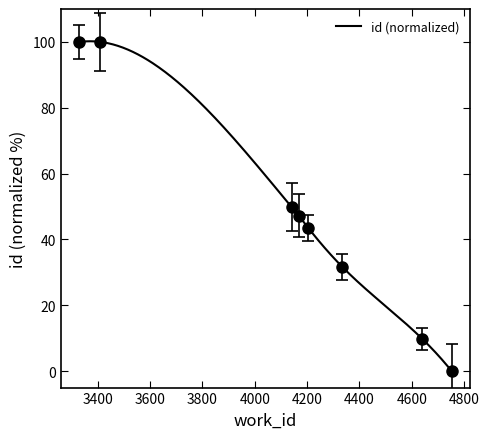

How many data points does each series have?

8